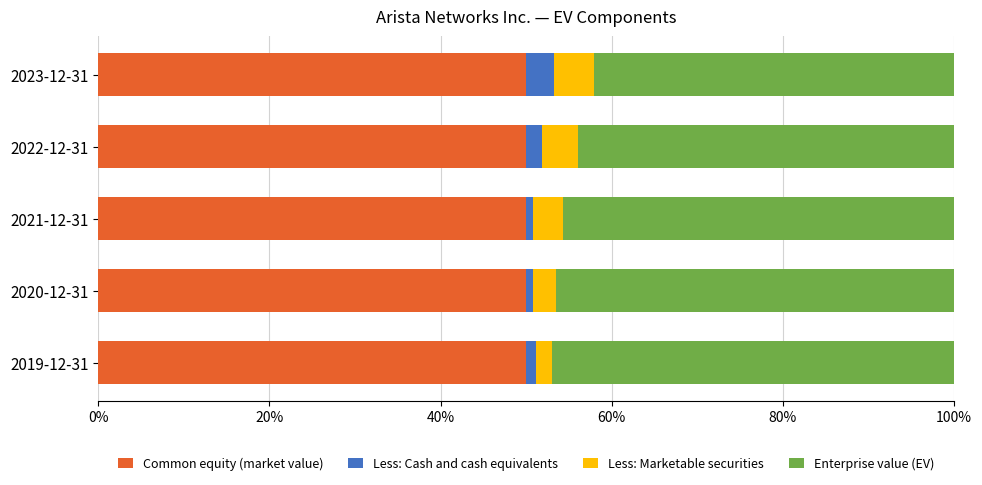

What is the highest value of the Common equity (market value) series?

50.0